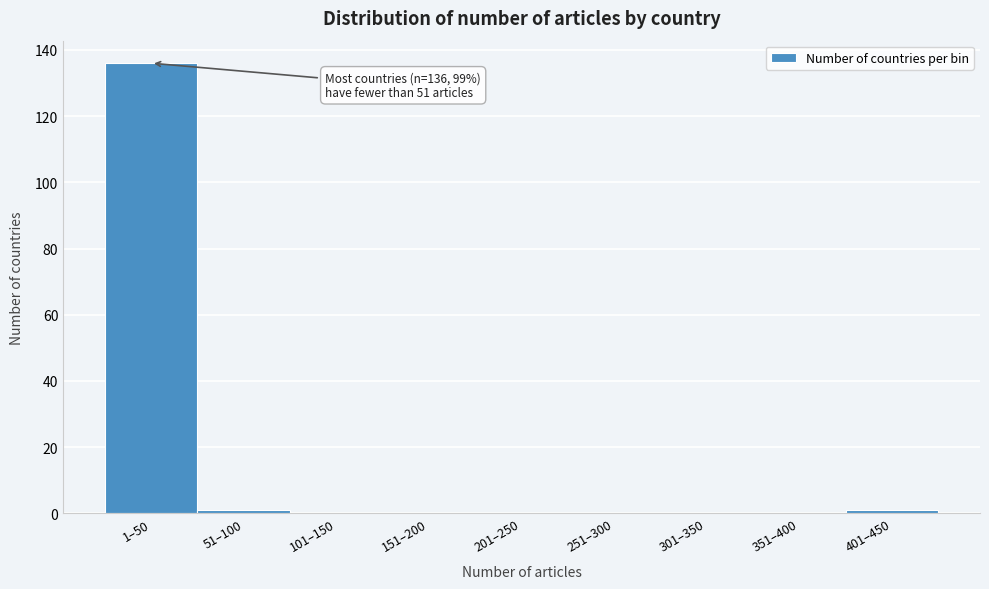

Reading left to right, what are all the values shown in this chart?

1–50=136	51–100=1	101–150=0	151–200=0	201–250=0	251–300=0	301–350=0	351–400=0	401–450=1